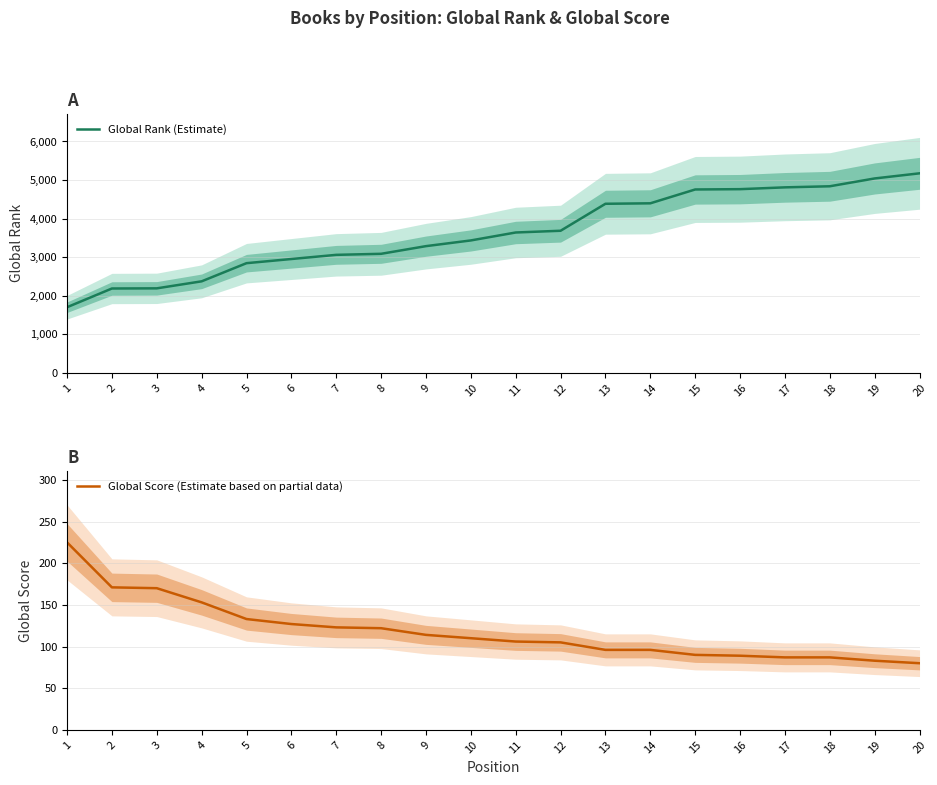

Between 8 and 13, which is larger?

13